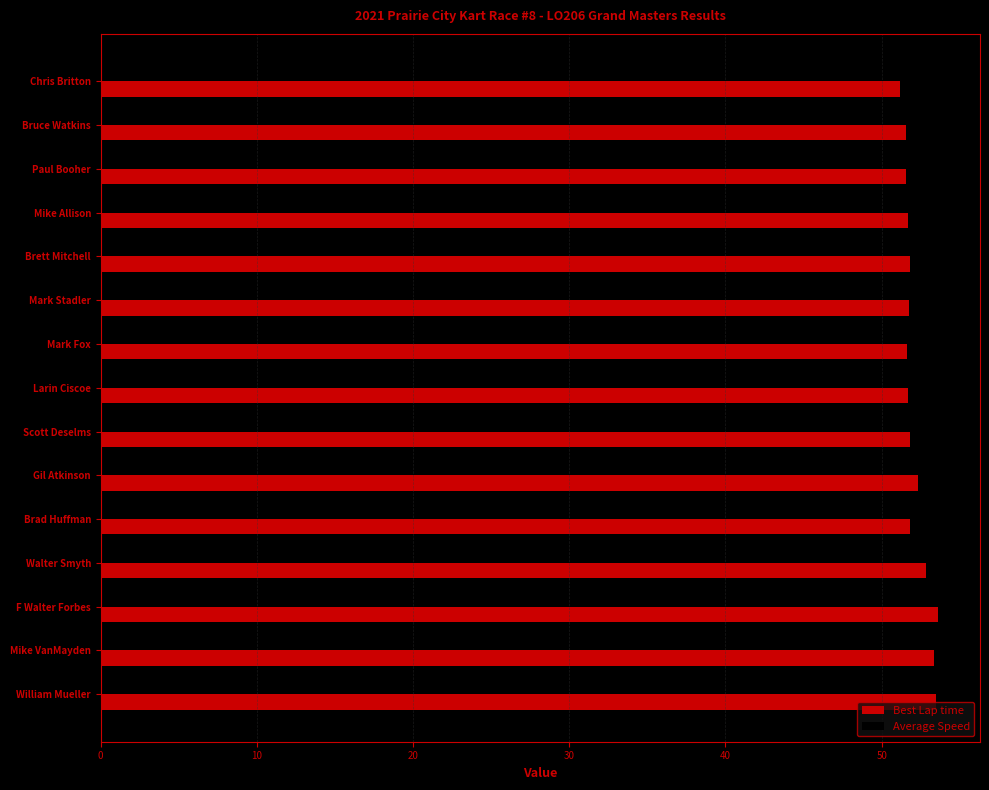

What is the difference between the maximum and minimum values in the Best Lap time series?

2.4